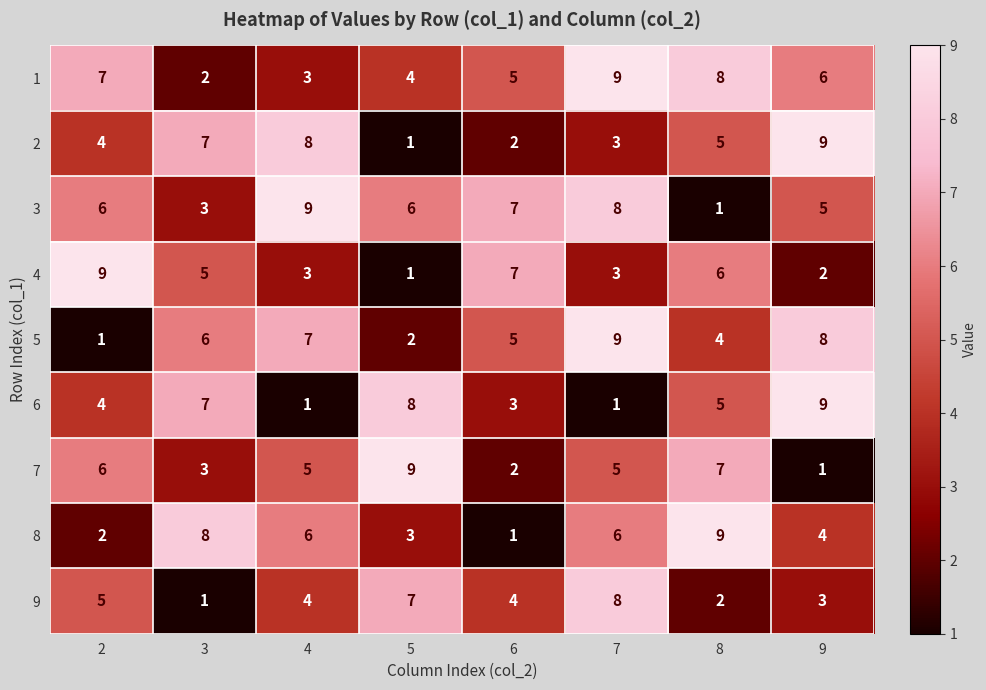

What is the difference between the 9 values at 6 and 5?

3